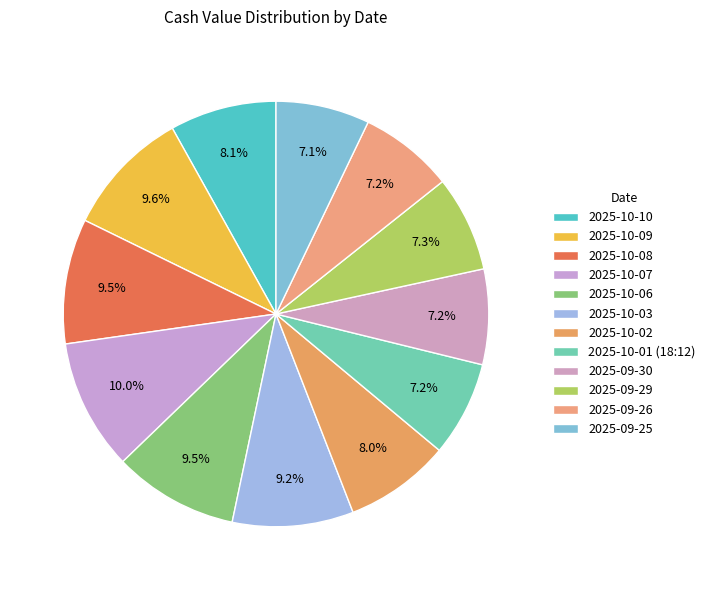

Is 2025-10-08 the majority of the pie?

No